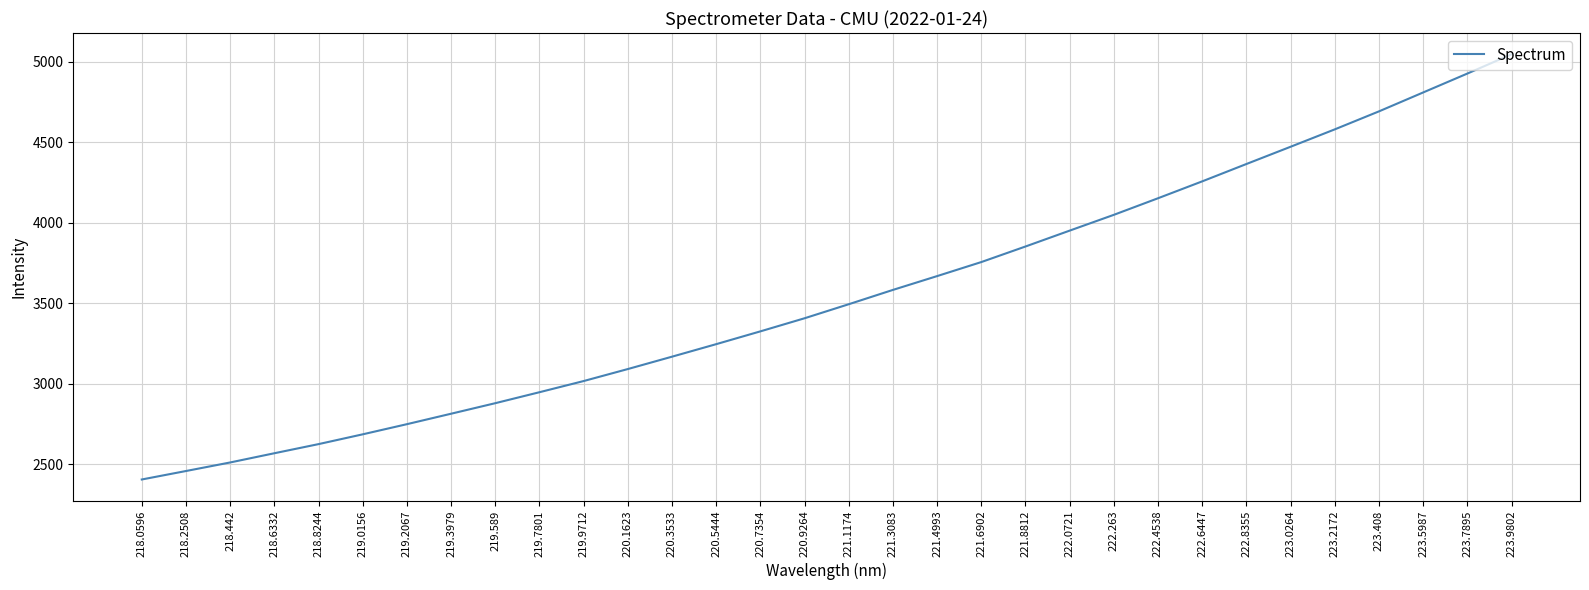

Reading left to right, transcribe all the data shown in this chart.

218.0596=2404.3	218.2508=2457.0	218.442=2510.1	218.6332=2567.4	218.8244=2624.1	219.0156=2684.9	219.2067=2748.0	219.3979=2812.9	219.589=2878.4	219.7801=2946.5	219.9712=3015.9	220.1623=3090.5	220.3533=3167.4	220.5444=3245.1	220.7354=3324.6	220.9264=3406.0	221.1174=3493.3	221.3083=3582.3	221.4993=3668.0	221.6902=3755.2	221.8812=3851.9	222.0721=3950.6	222.263=4048.7	222.4538=4151.8	222.6447=4256.7	222.8355=4364.5	223.0264=4471.7	223.2172=4579.7	223.408=4691.5	223.5987=4809.0	223.7895=4926.4	223.9802=5046.3